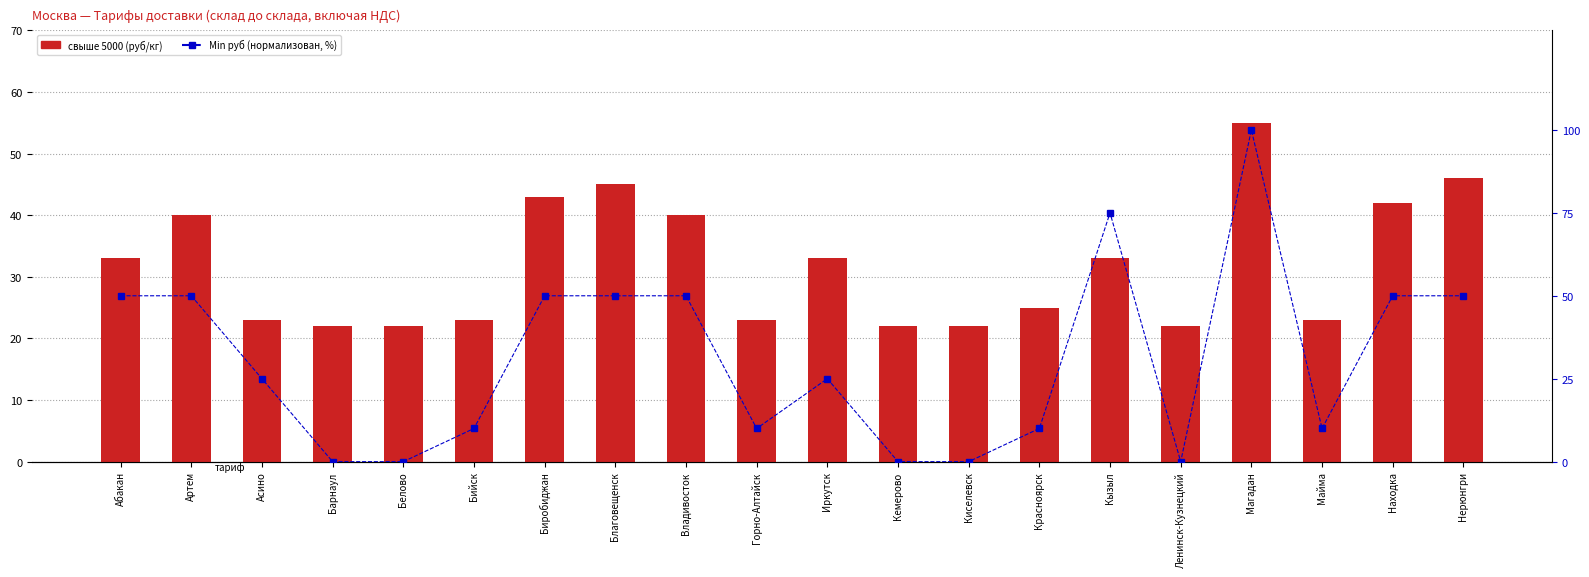

What is the total value across all series at Иркутск?

58